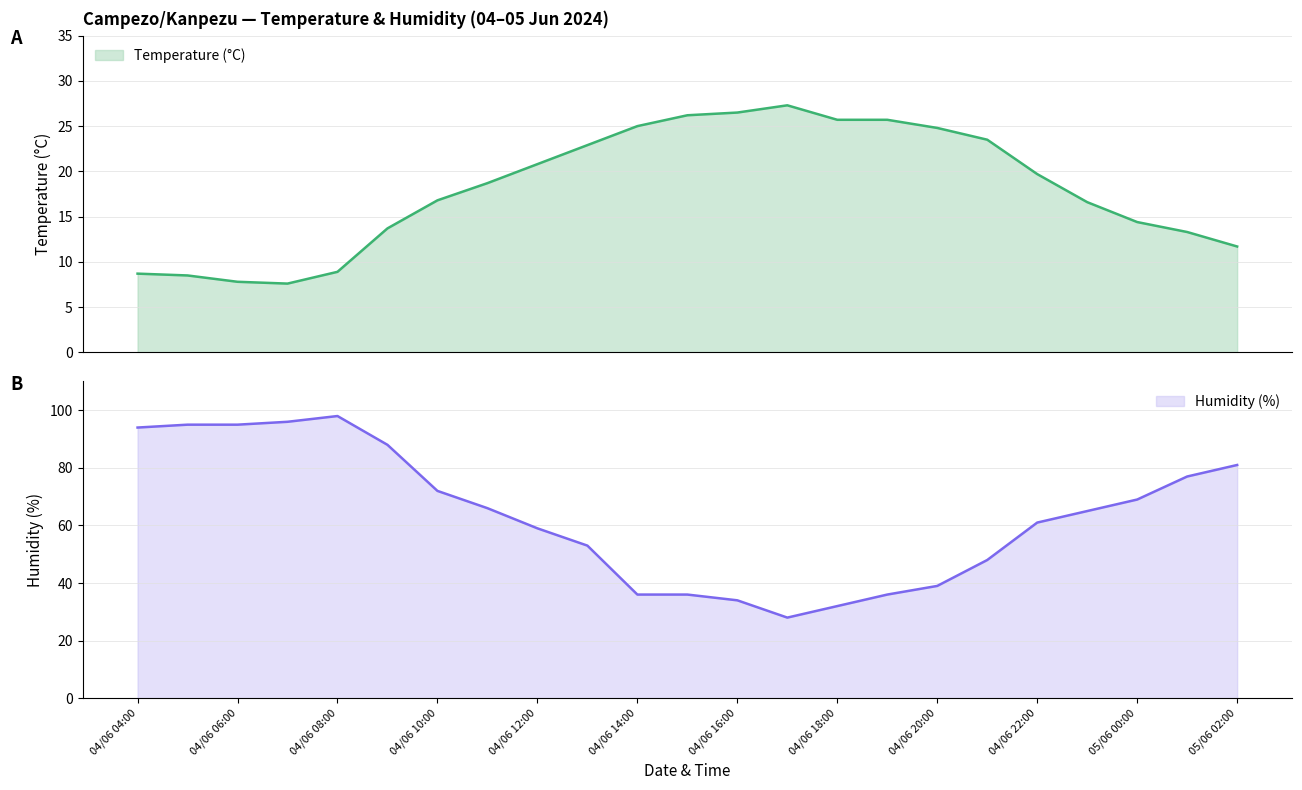

True or false: Temperature (°C) and Humidity (%) intersect in this chart.

False